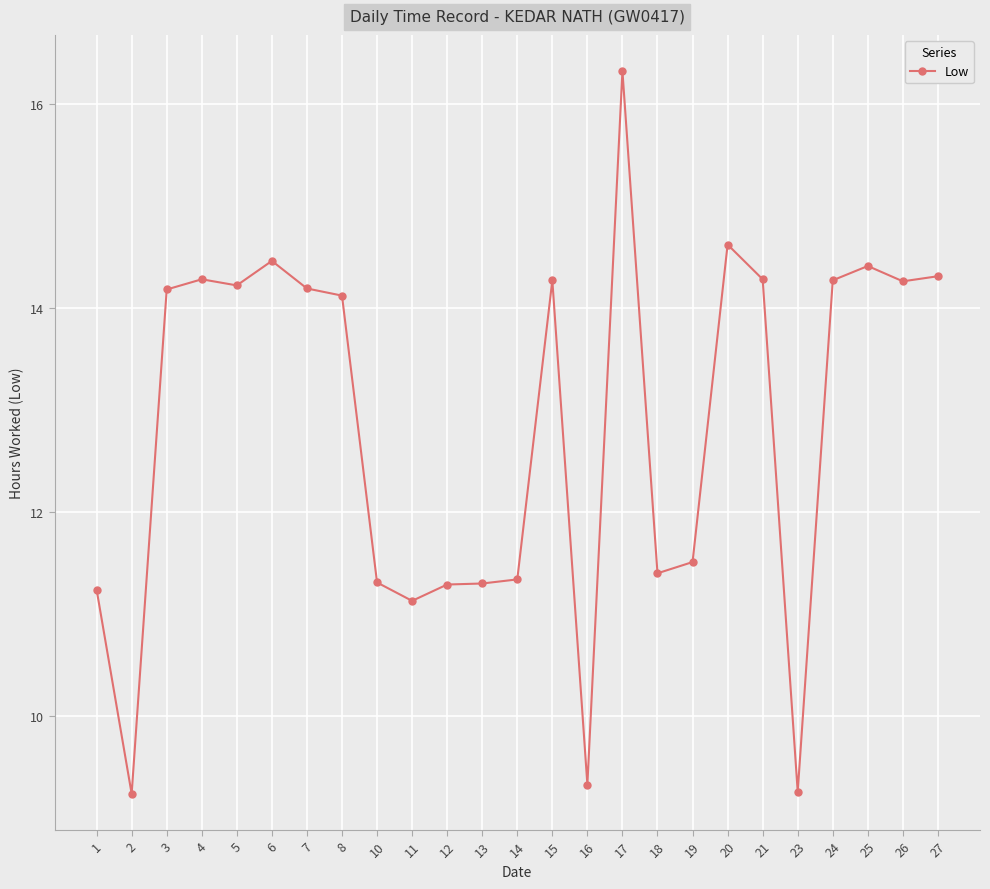

What is the sum of the values at 21 and 1?

25.5